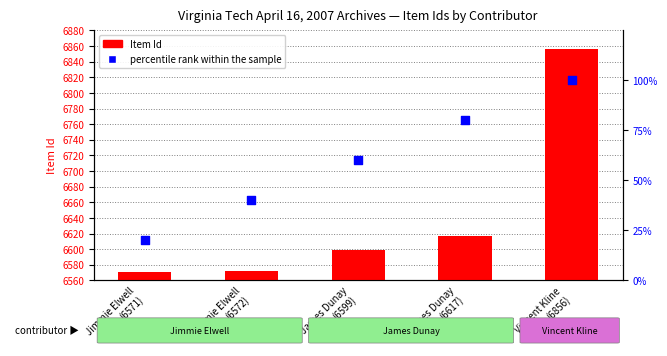

At how many categories does at least one series exceed 4450?

5